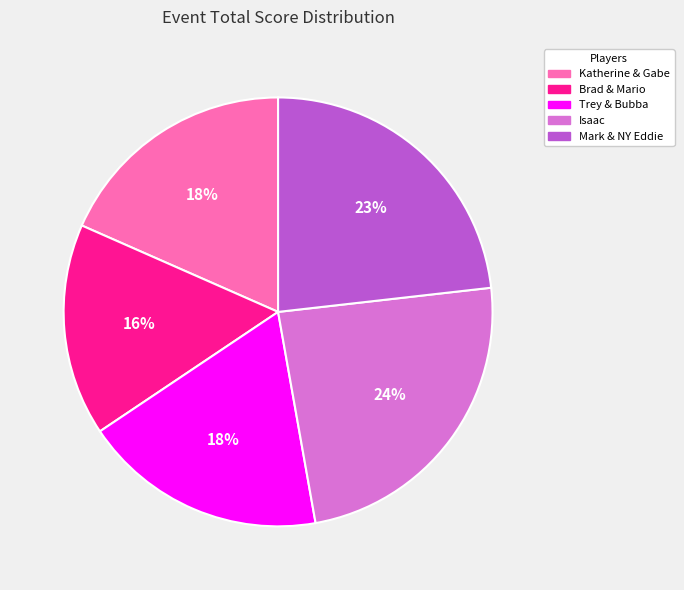

Is the sum of Trey & Bubba and Isaac greater than half?

No